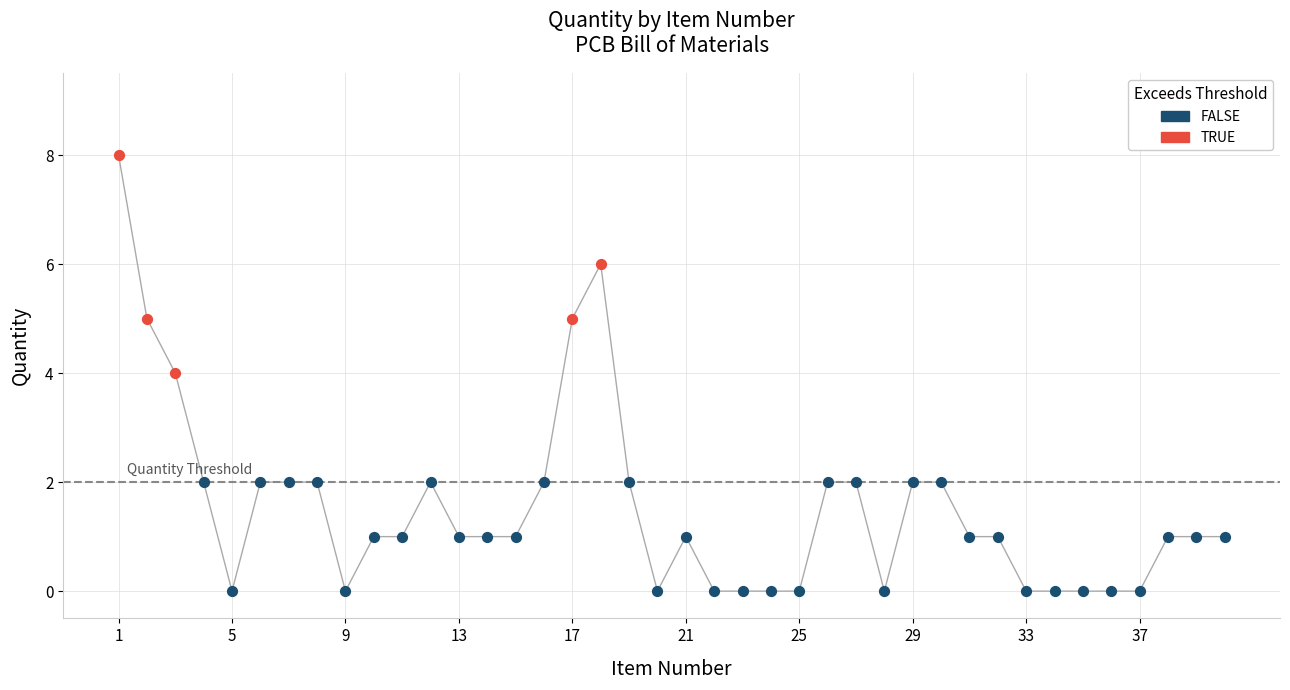

Which series reaches the minimum Y coordinate?

FALSE